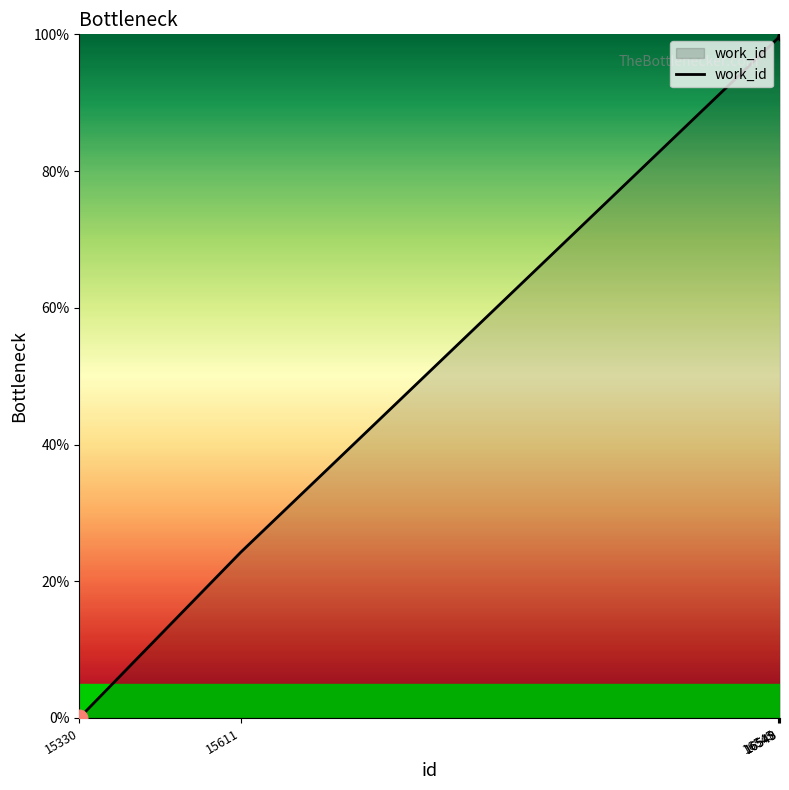

What is the maximum value shown in the chart?

100.0